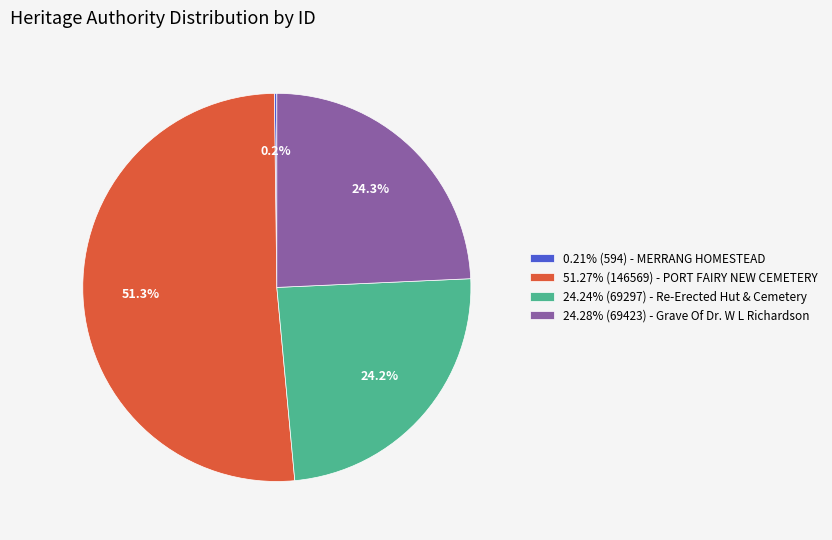

Combined, what portion of the pie is 24.28% (69423) - Grave Of Dr. W L Richardson and 24.24% (69297) - Re-Erected Hut & Cemetery?

48.5%